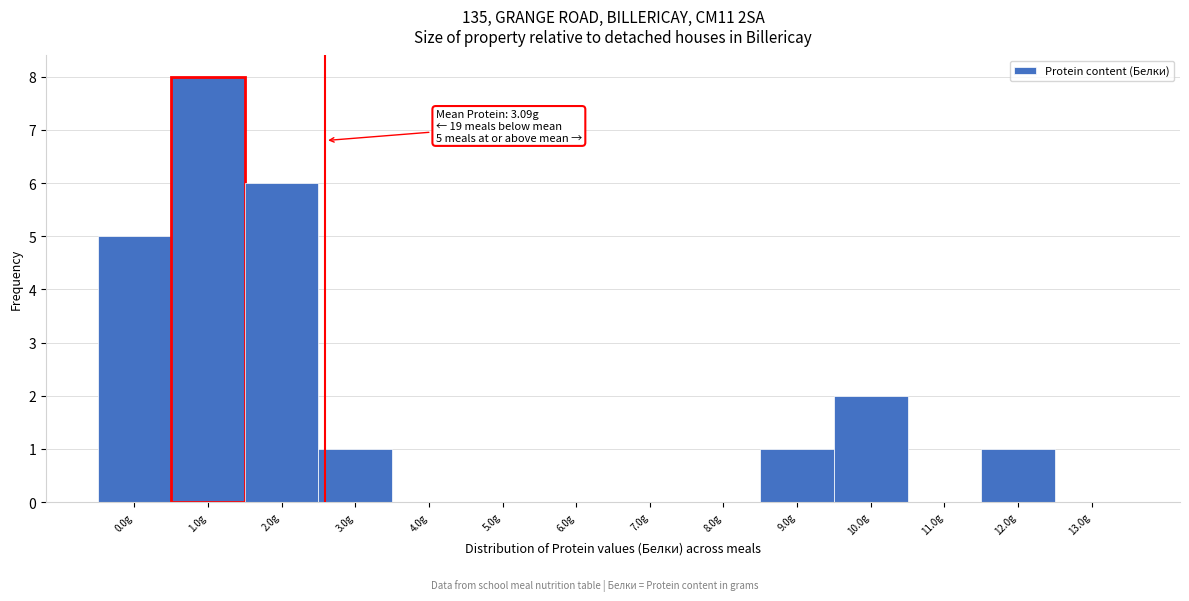

Reading right to left, what are all the values shown in this chart?

13.0g=0	12.0g=1	11.0g=0	10.0g=2	9.0g=1	8.0g=0	7.0g=0	6.0g=0	5.0g=0	4.0g=0	3.0g=1	2.0g=6	1.0g=8	0.0g=5